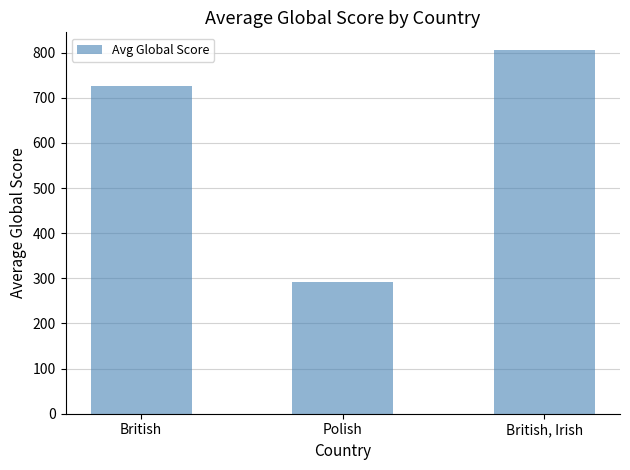

What is the label of the 2nd bar from the left?

Polish